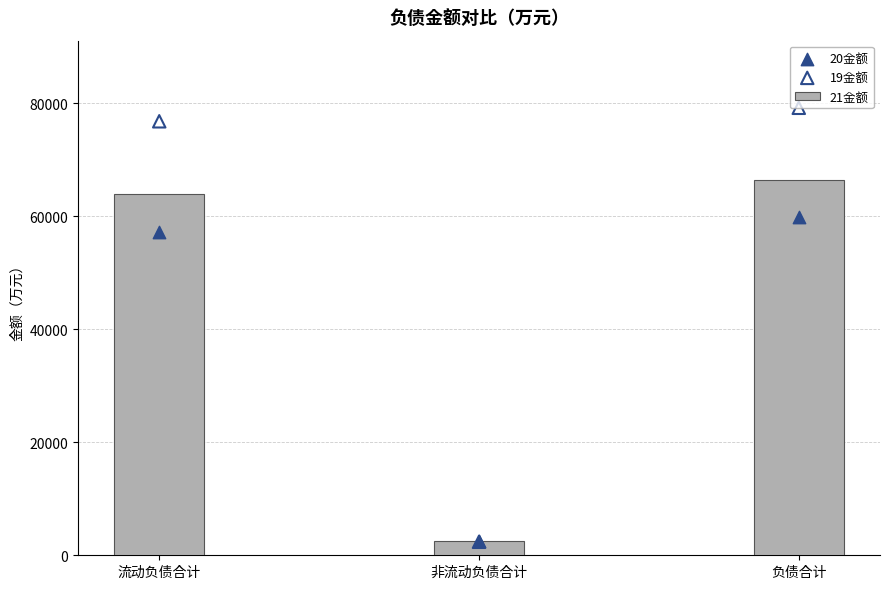

At how many categories does at least one series exceed 10779?

2